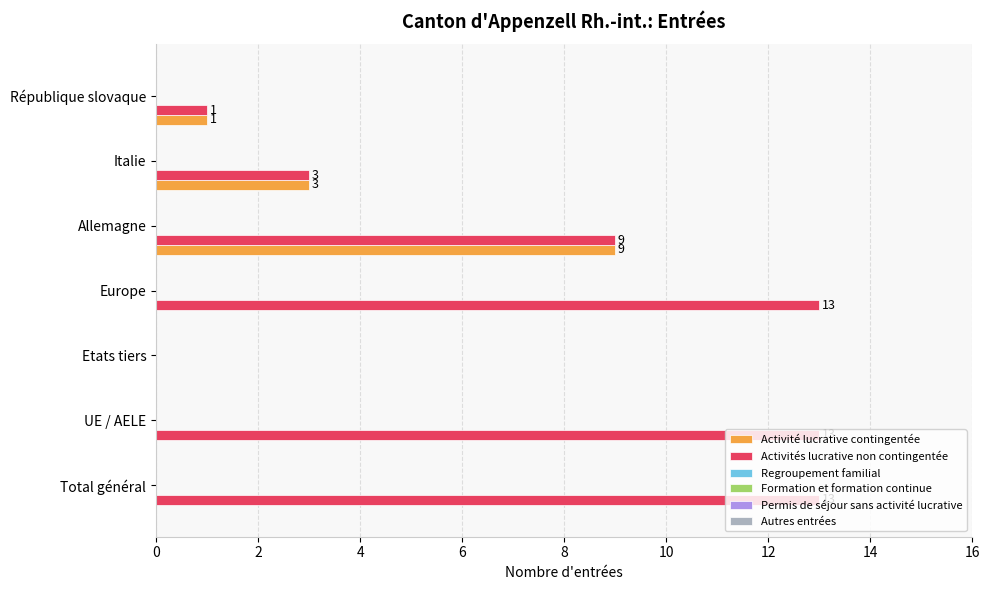

How many Activité lucrative contingentée values are between 0 and 3?

6